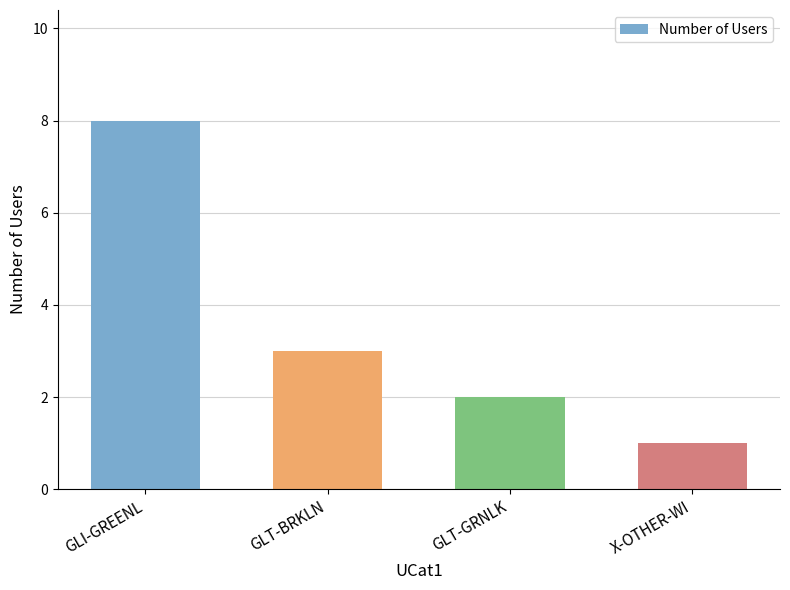

What is the change in value from GLT-BRKLN to GLT-GRNLK?

-1